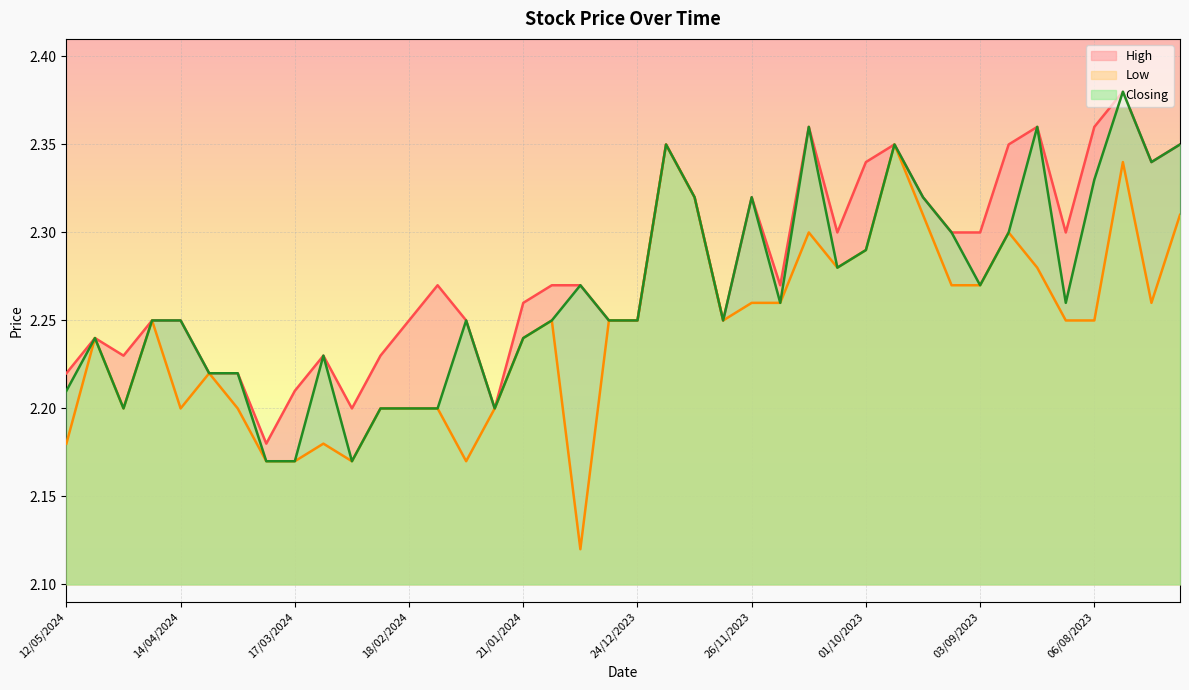

How many series are shown in this chart?

3